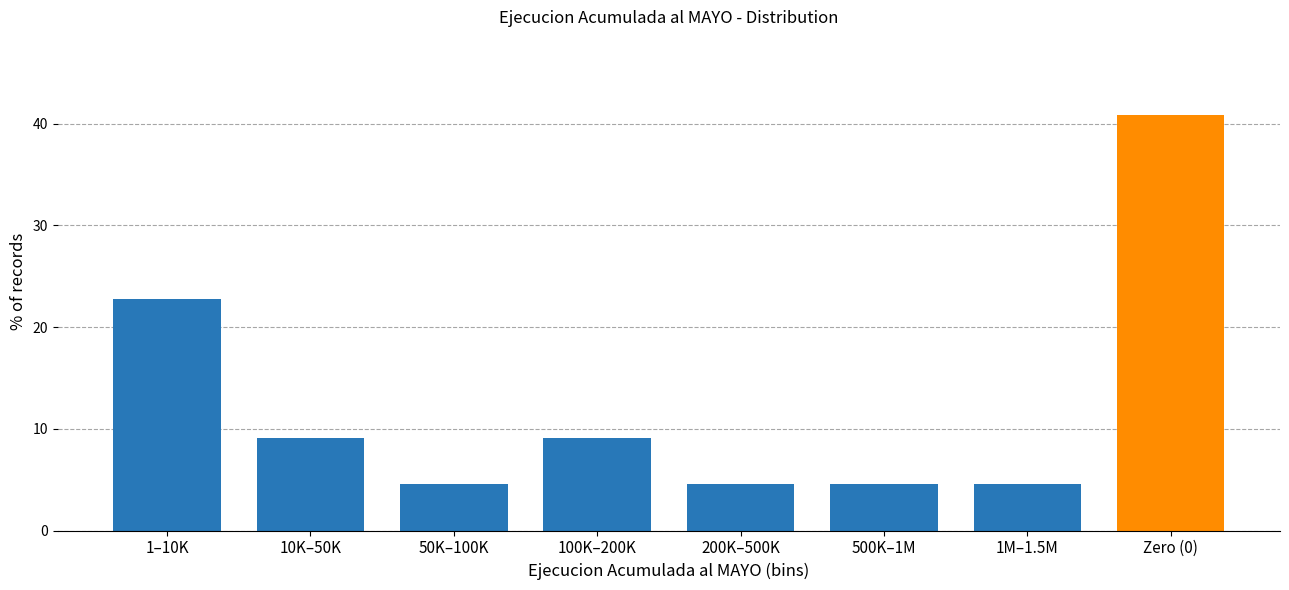

Reading right to left, list all the values displayed in this chart.

Zero (0)=40.9	1M–1.5M=4.5	500K–1M=4.5	200K–500K=4.5	100K–200K=9.1	50K–100K=4.5	10K–50K=9.1	1–10K=22.7